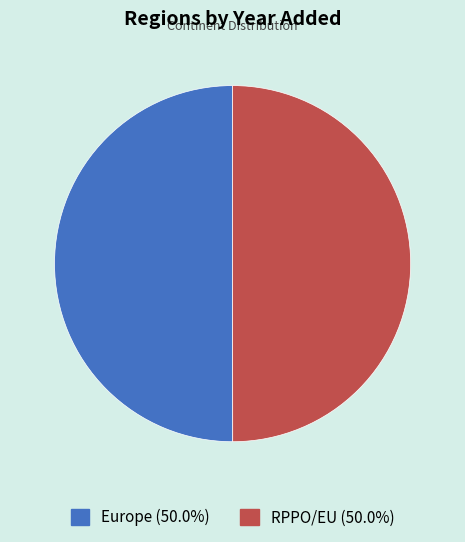

Is it true that Europe is 50% of the pie?

True